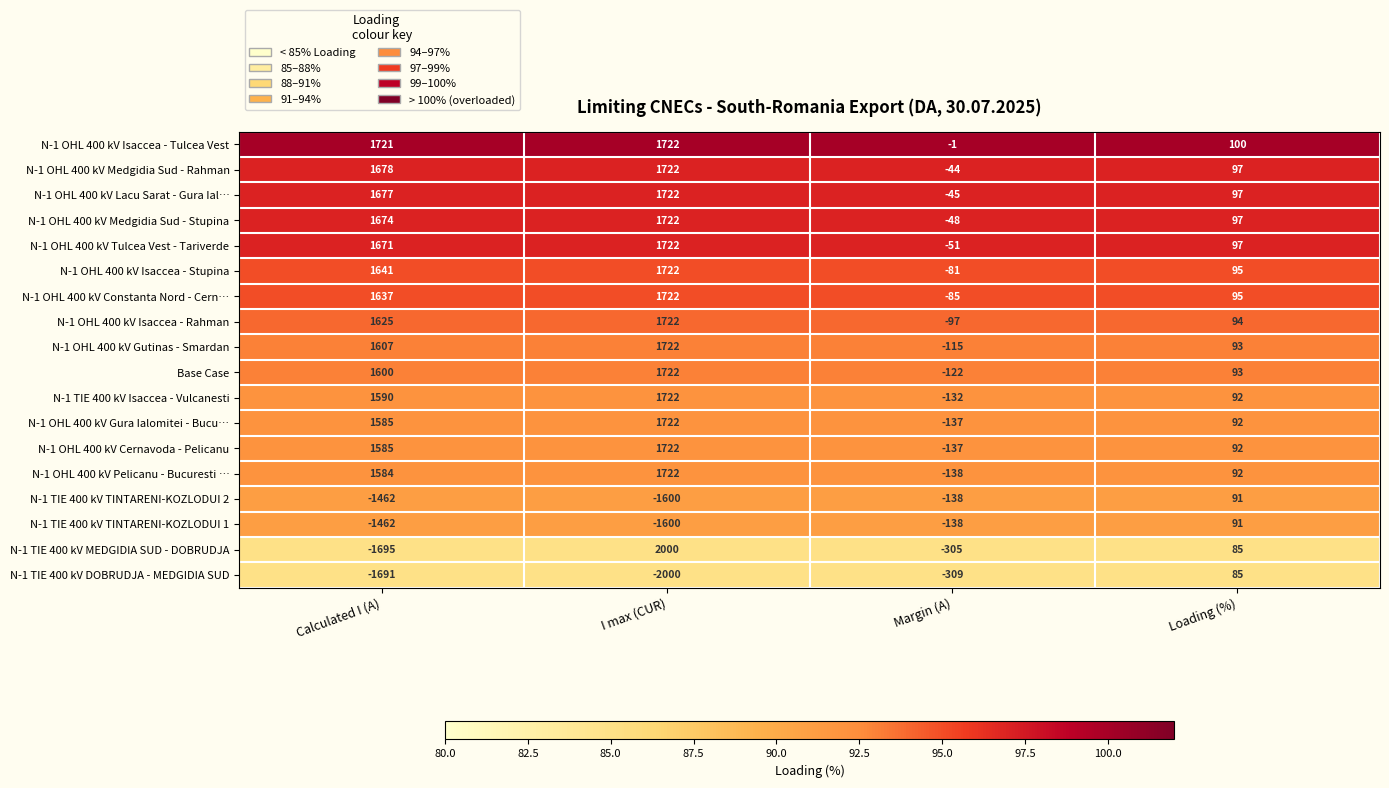

What is the maximum value shown in the chart?

2000